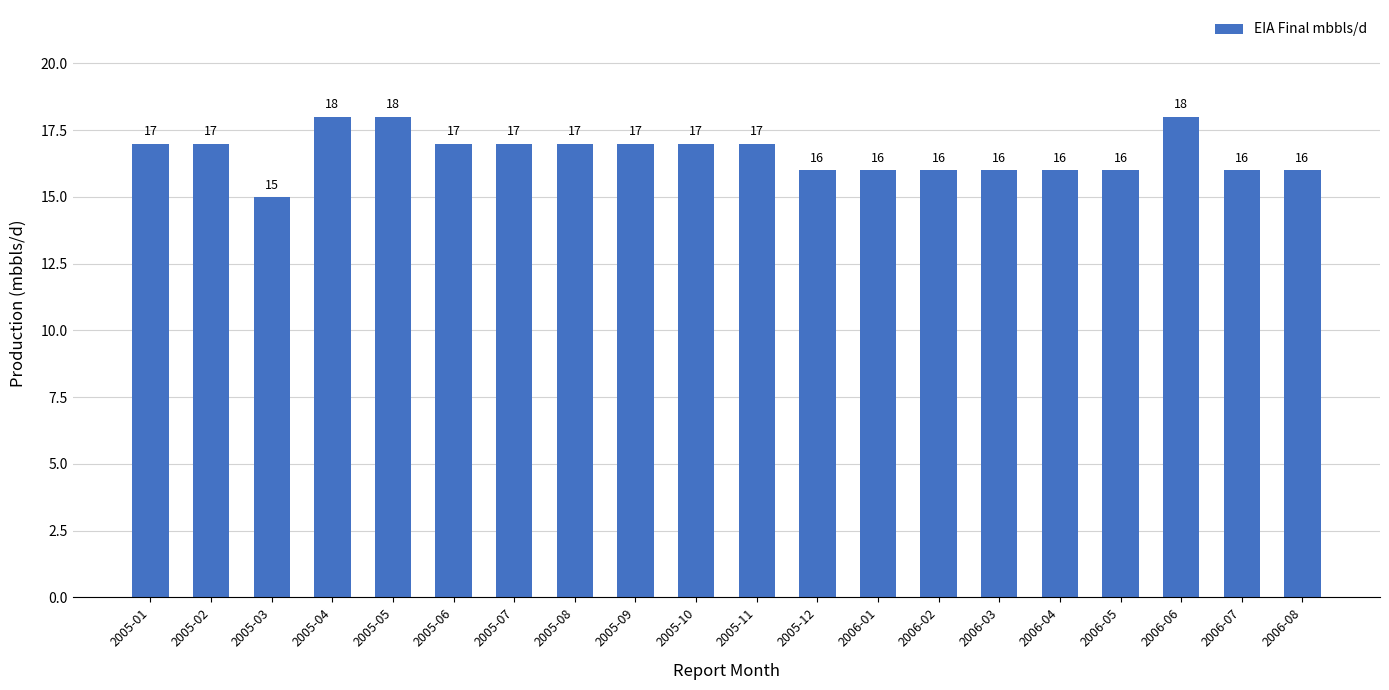

How many data points are less than 17?

9